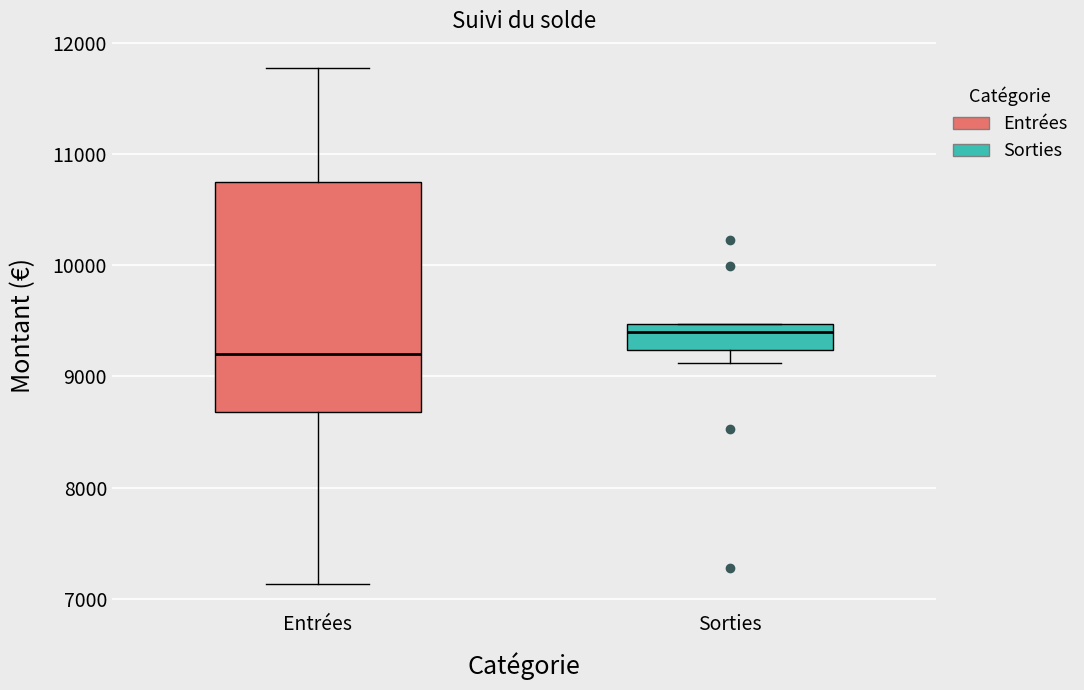

Reading left to right, read every box against the y-axis: the position of its median line, the range the box covers, and the ends of its whiskers. The values are not printed on the chart, so give them approximately, as read against the axis.

Entrées: median 9200, box 8700 to 10700, whiskers 7100 to 11800
Sorties: median 9400, box 9200 to 9500, whiskers 9100 to 9500